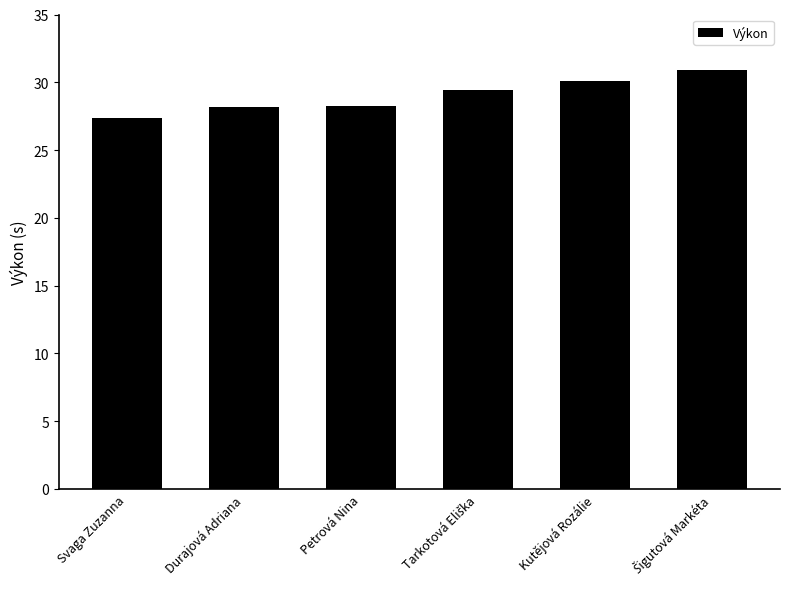

What is the difference between the maximum and minimum values?

3.6